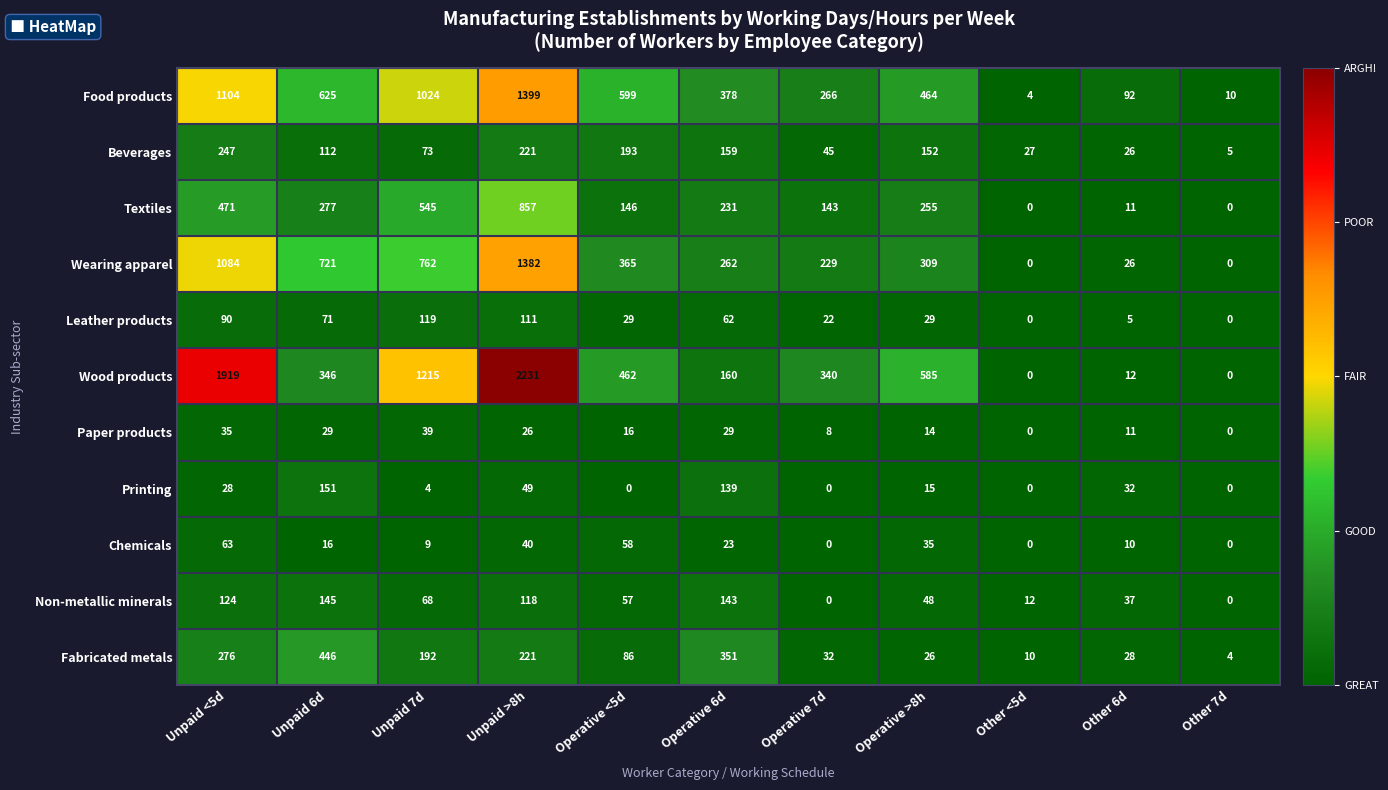

Which series has the largest total across all categories?

Wood products